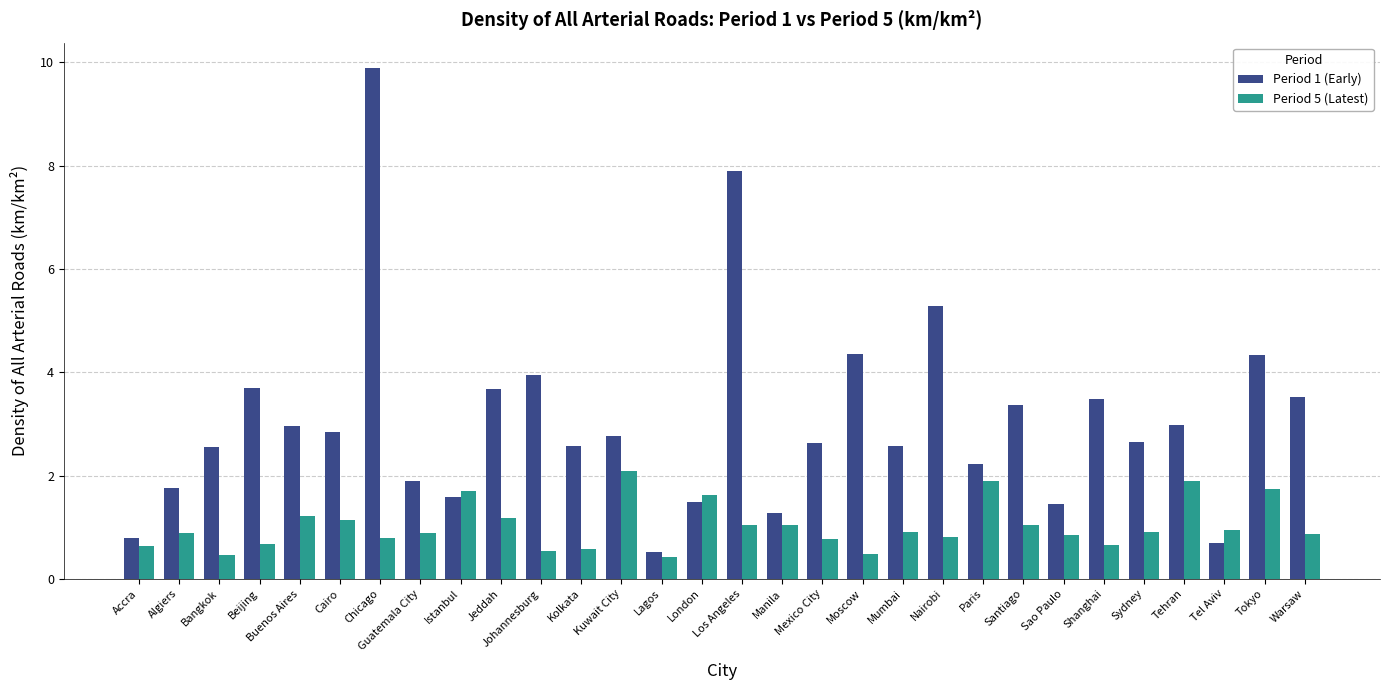

Is it true that Period 1 (Early) equals 1.5 at London?

True